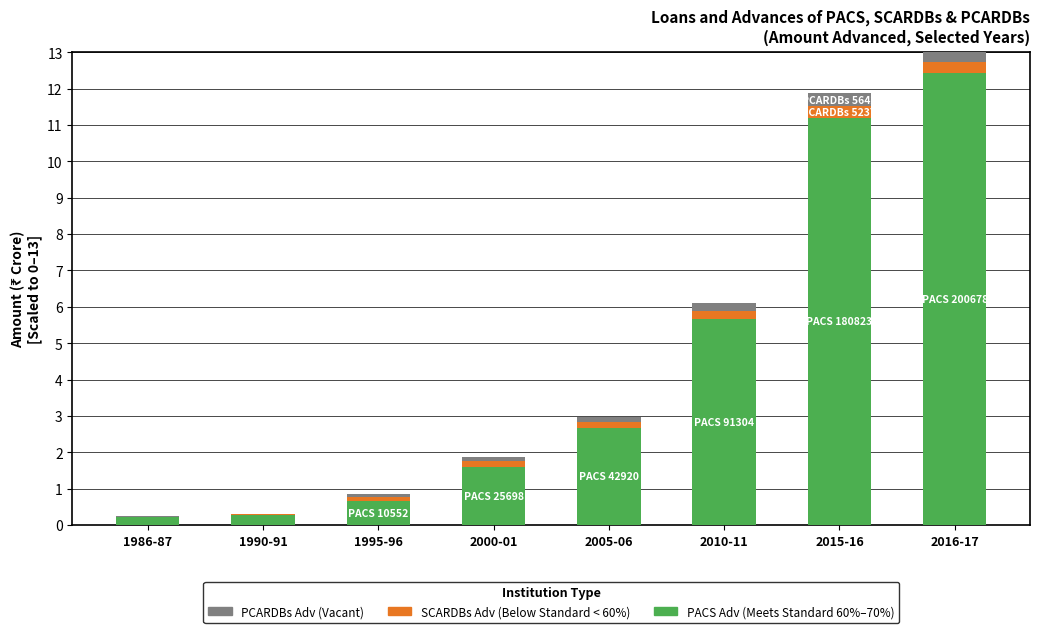

At which category is the sum across all series the highest?

2016-17